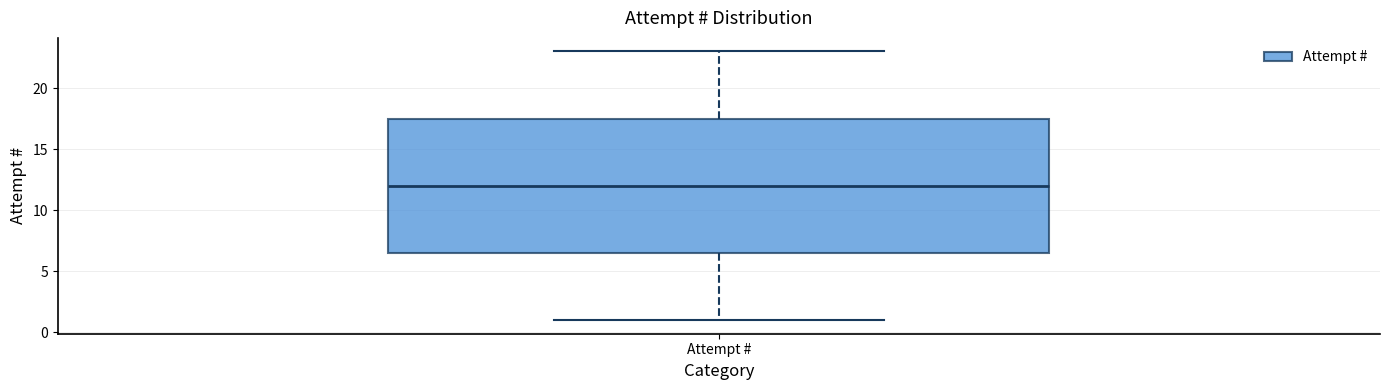

Transcribe this box plot: give where the median line is, the range the box spans, and where the two whiskers end, as read against the y-axis. The values are not printed on the chart, so give them approximately, as read against the axis.

median 12.0, box 6.5 to 17.5, whiskers 1.0 to 23.0